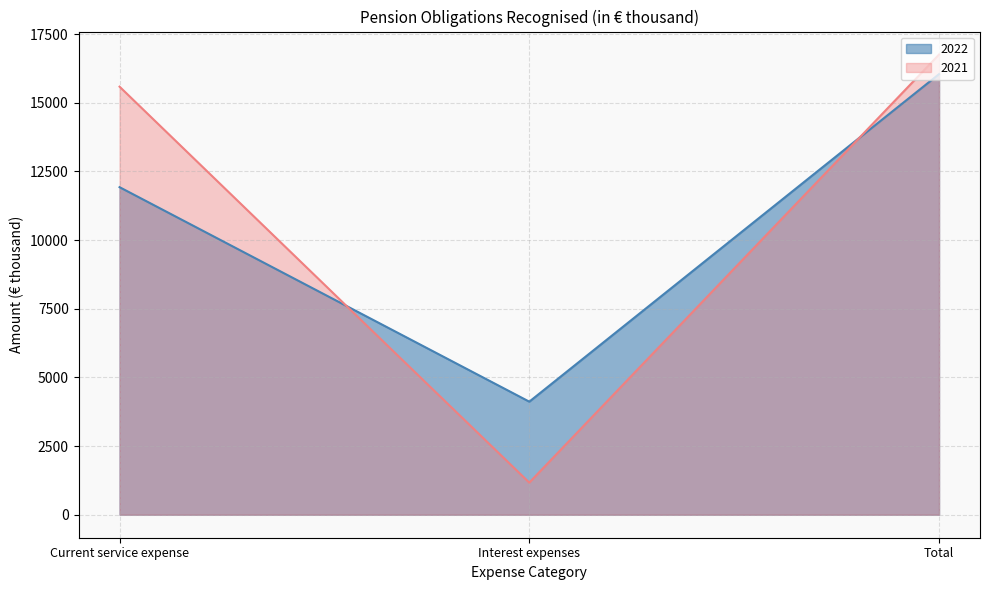

What is the average value of the 2021 series?

11169